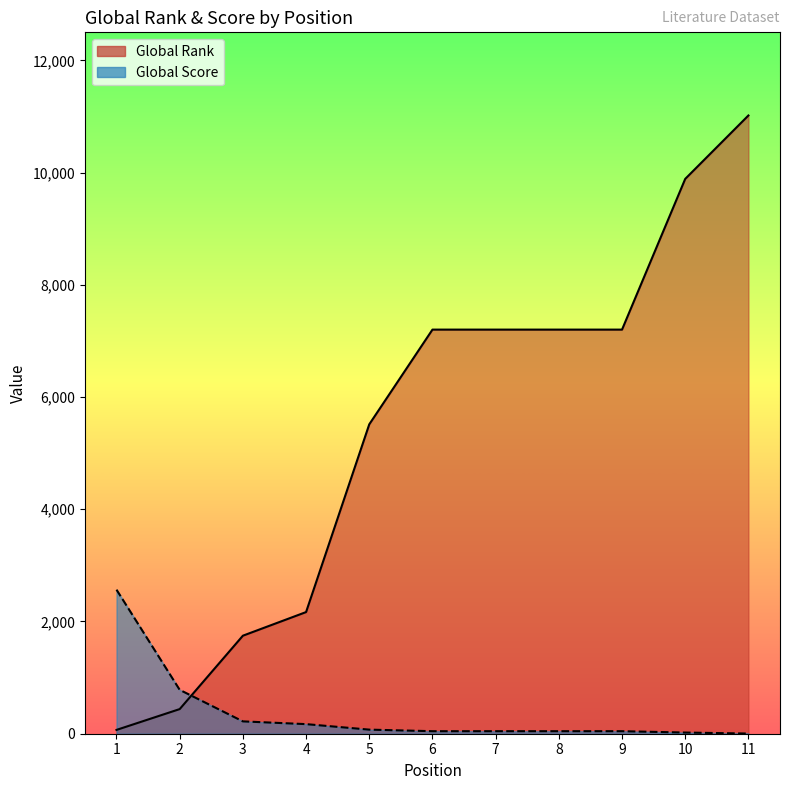

Is it true that Global Rank equals 2538 at 6?

False